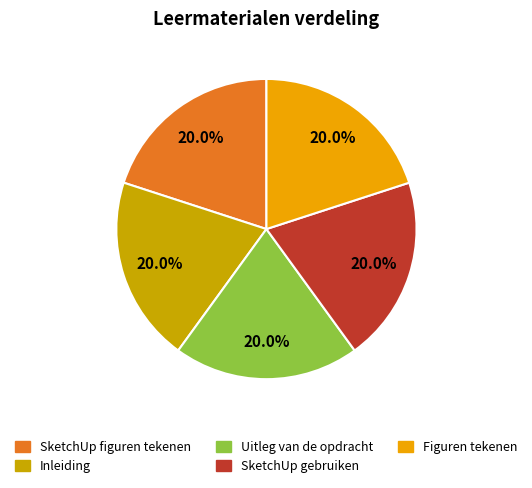

Does any single category account for the majority?

No